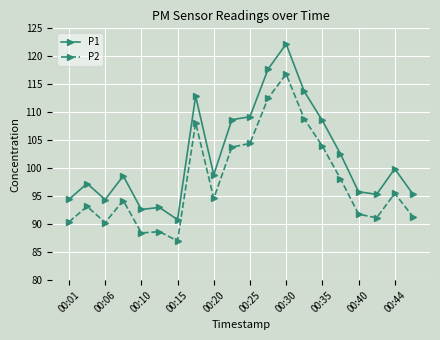

True or false: P2 has more than 0 points higher than both neighbors.

True